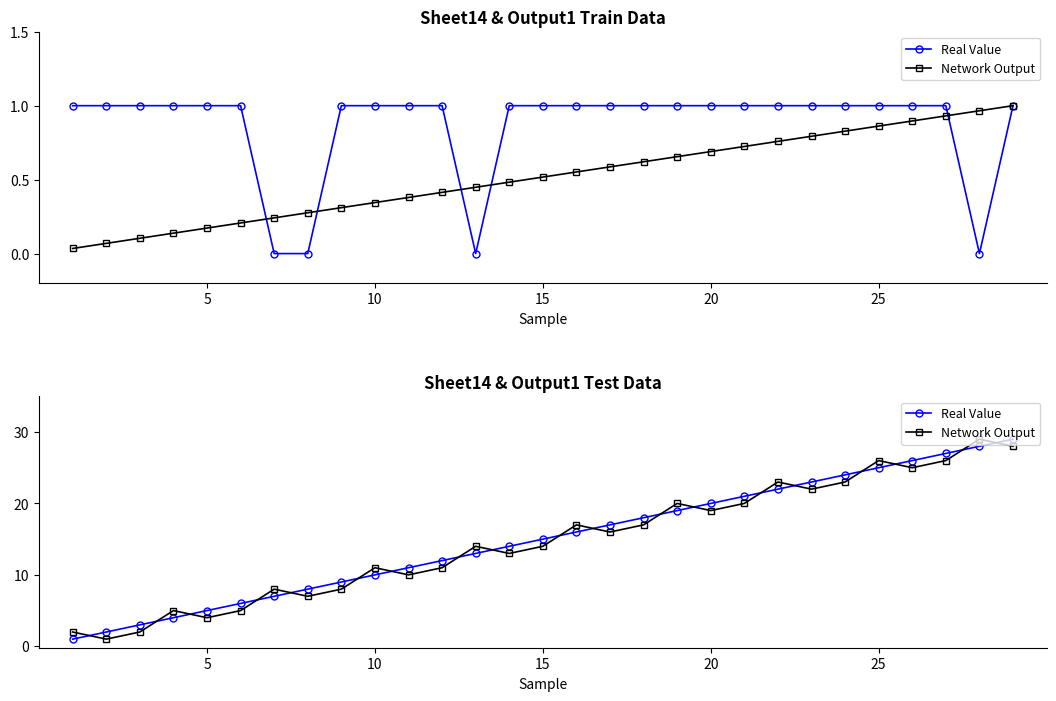

What is the maximum value shown in the chart?

29